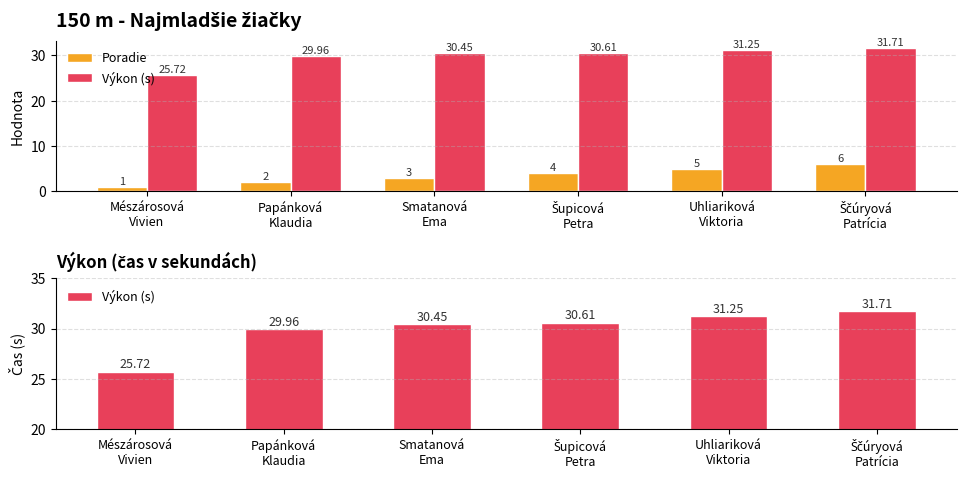

At Ščúryová
Patrícia, list the series in order from largest to smallest.

Výkon (s), Poradie